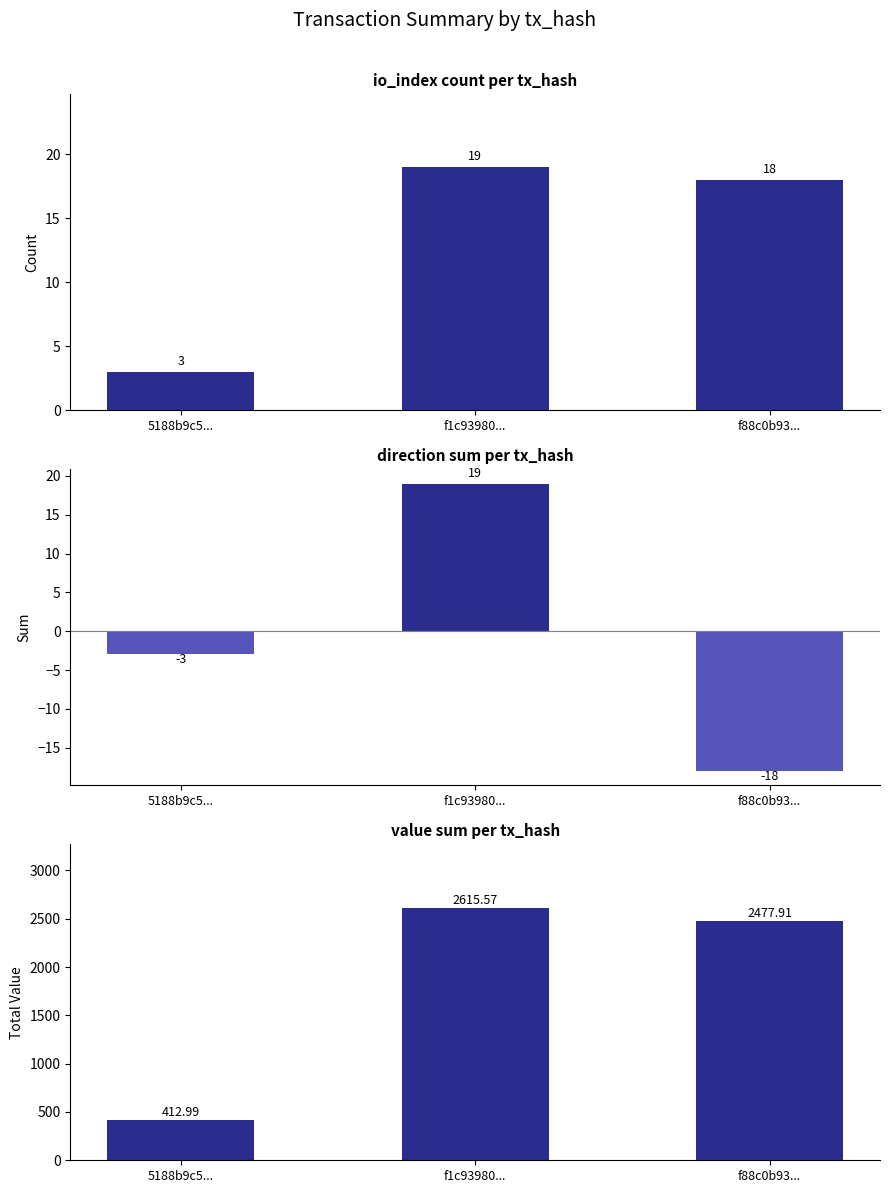

Reading right to left, list all the values displayed in this chart.

io_index count: 18.0	19.0	3.0
direction sum: -18.0	19.0	-3.0
value sum: 2477.9	2615.6	413.0